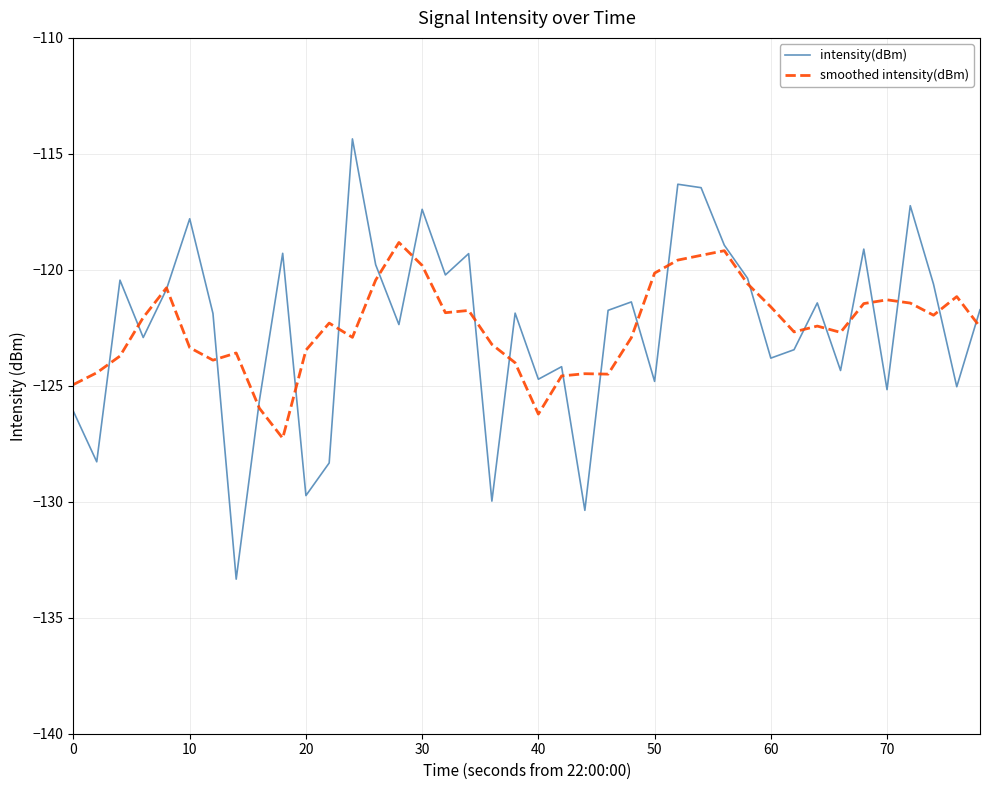

How many intersections are there between intensity(dBm) and smoothed intensity(dBm)?

23